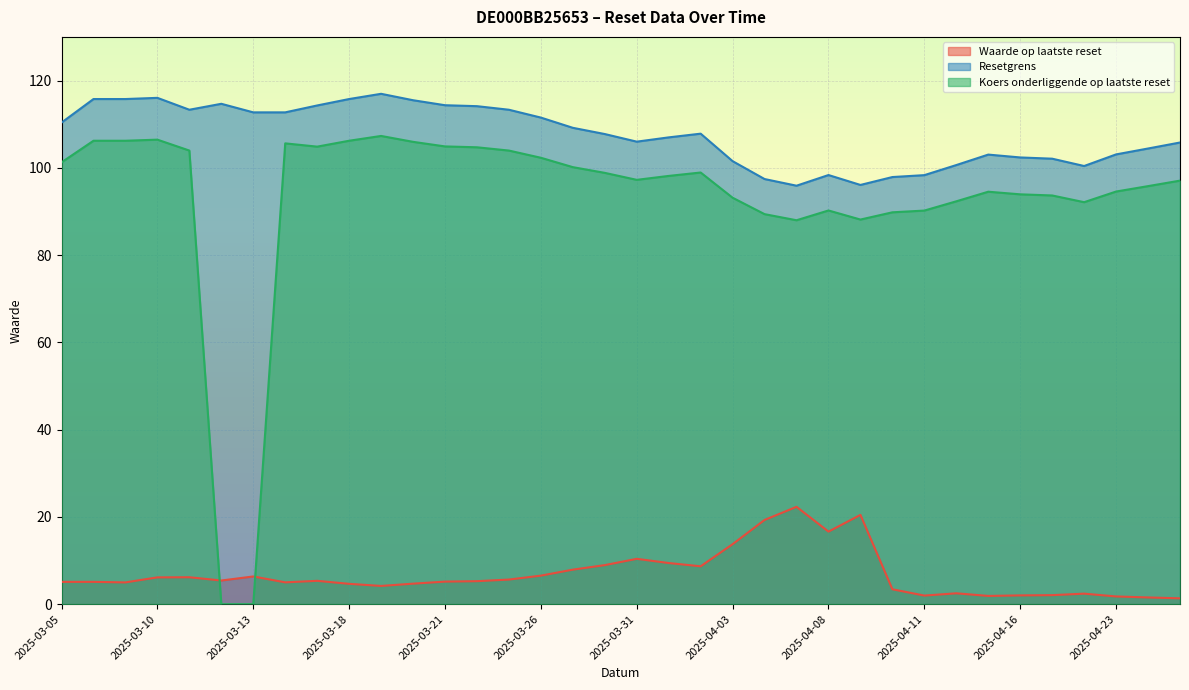

In Waarde op laatste reset, how many points are higher than both neighbors (excluding endpoints)?

8